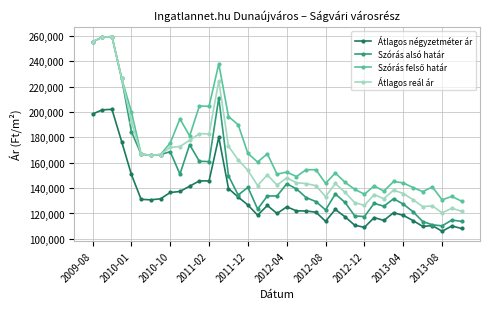

Does the chart display data point markers on the line(s)?

Yes